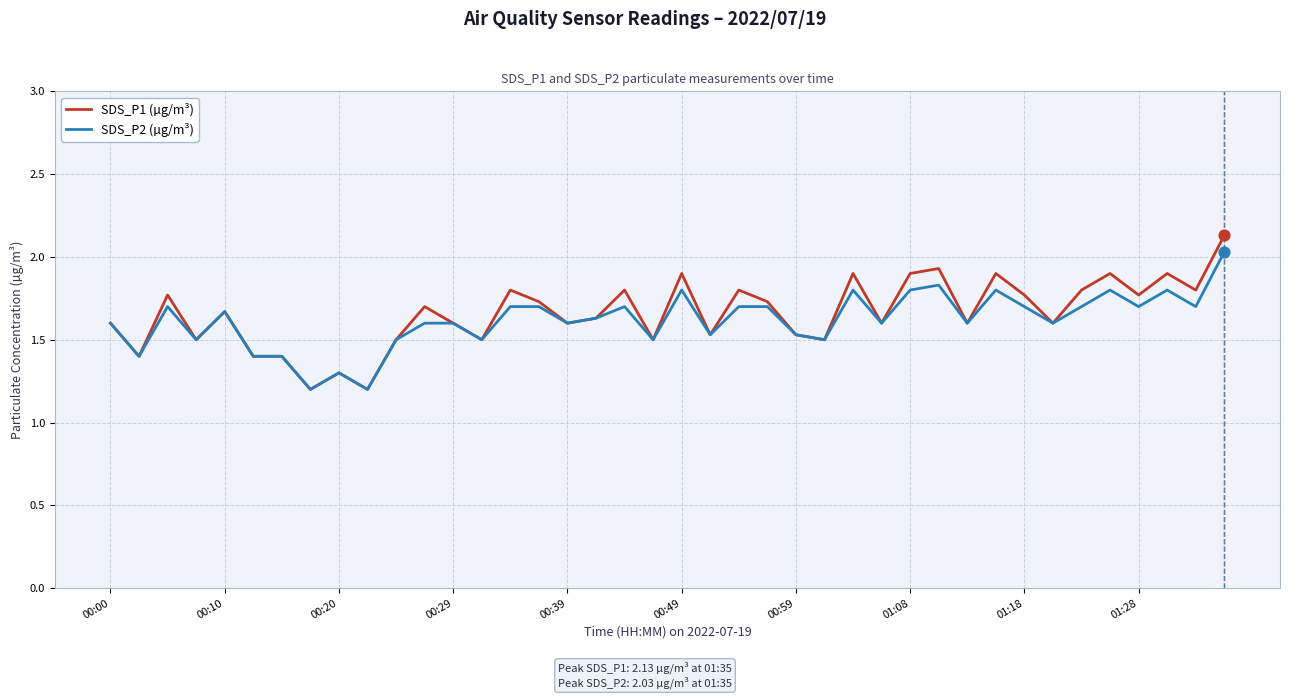

At how many categories does at least one series exceed 1?

40